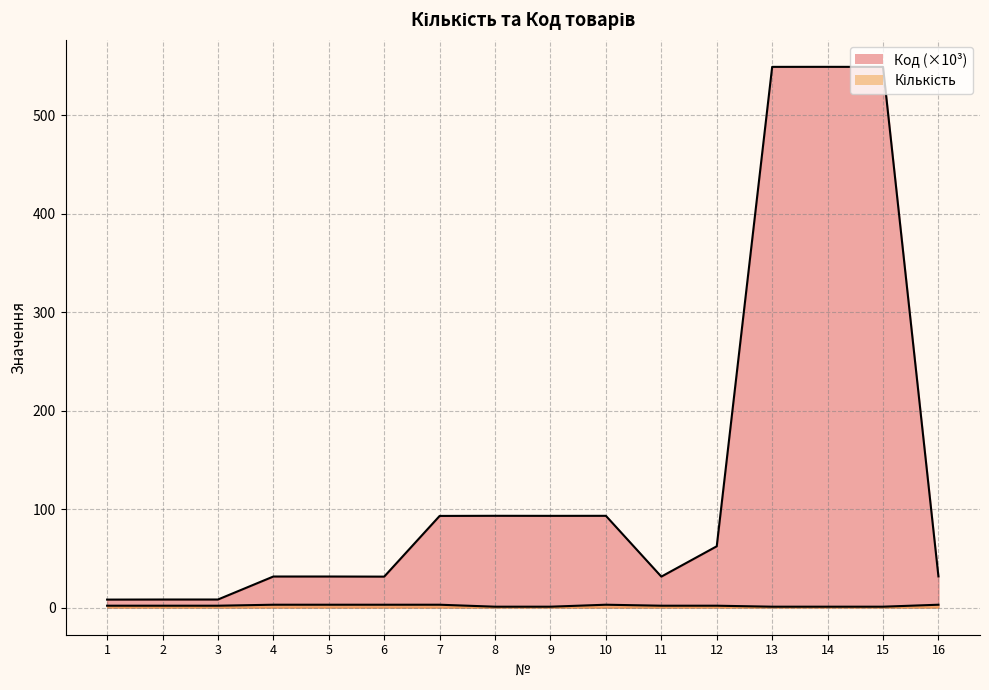

True or false: Код and Кількість intersect in this chart.

False